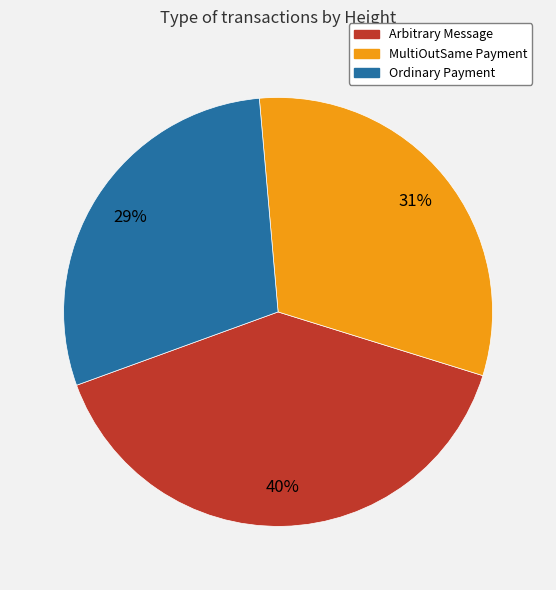

Count the number of slices in the pie.

3